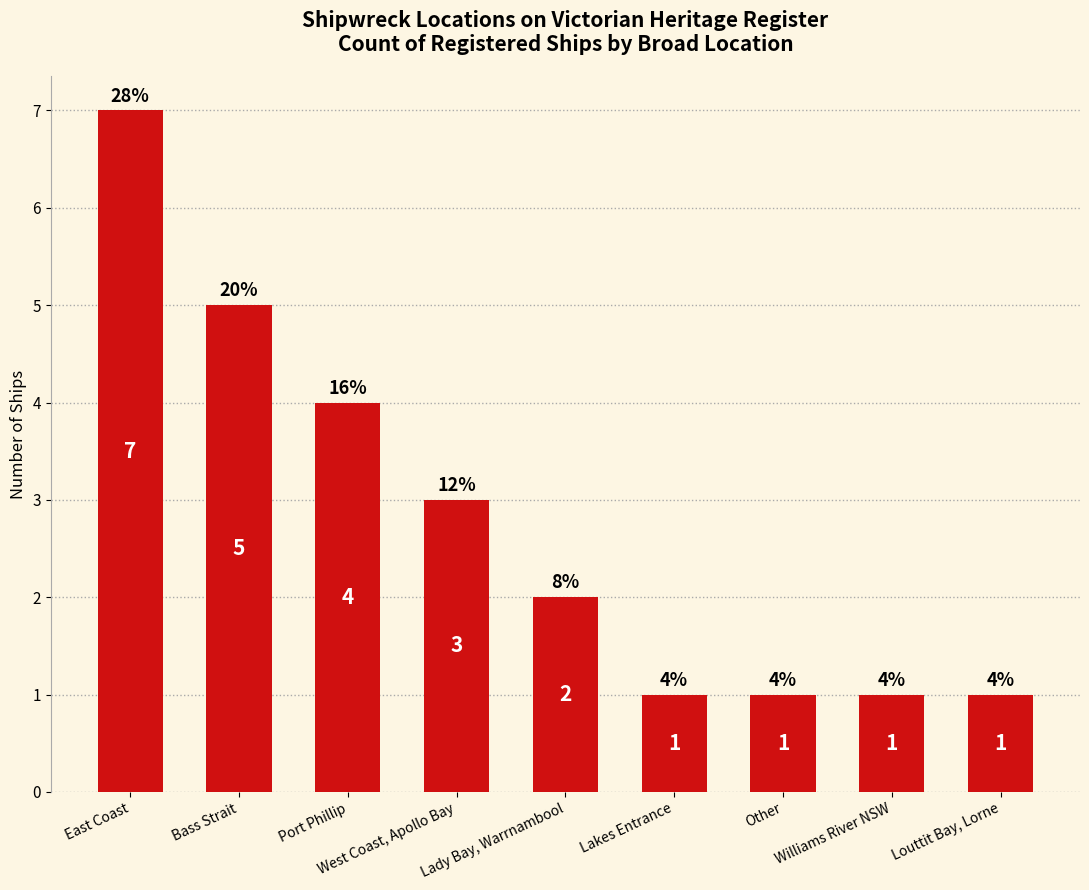

What position from the right is West Coast, Apollo Bay?

6